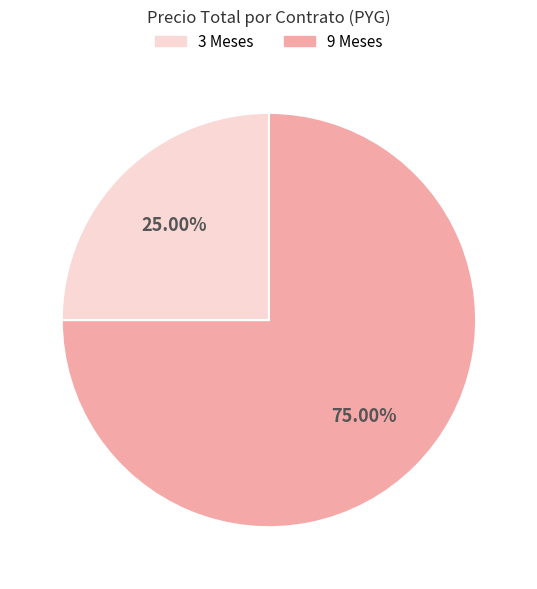

Does any single category account for the majority?

Yes